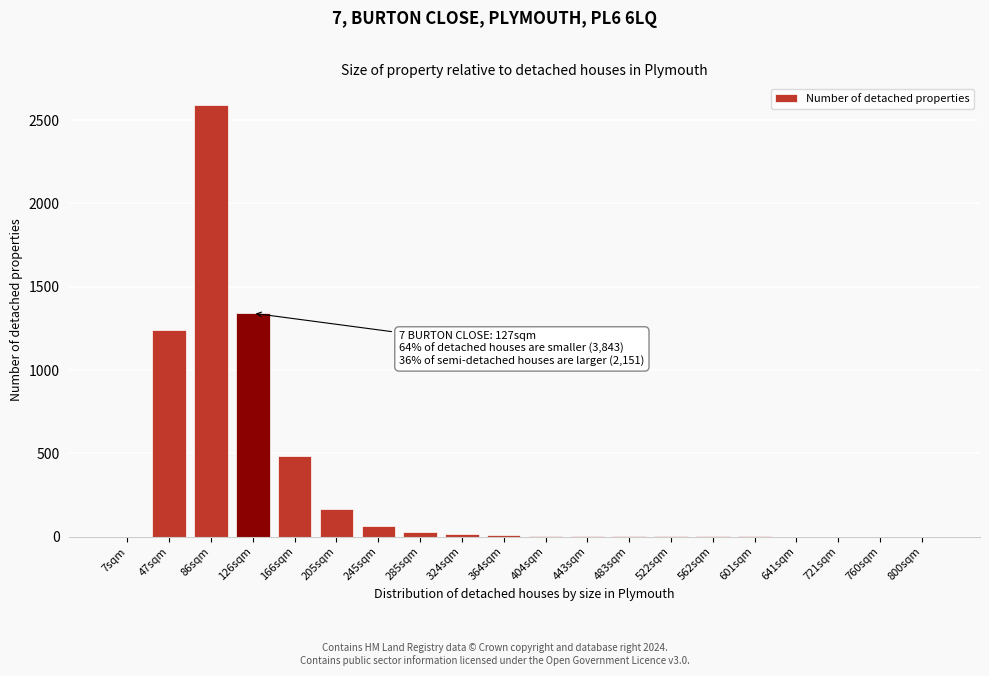

What is the sum of all values?

5955